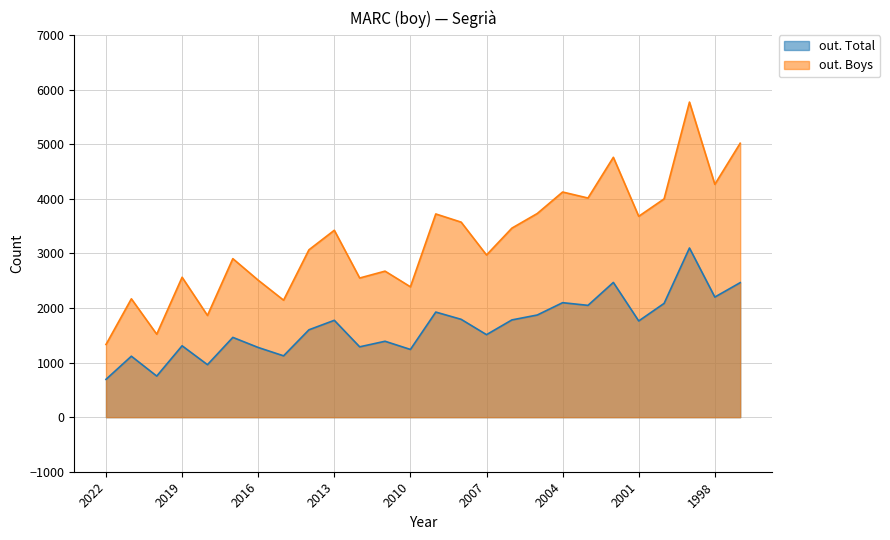

In out. Total, how many points are lower than both neighbors (excluding endpoints)?

9